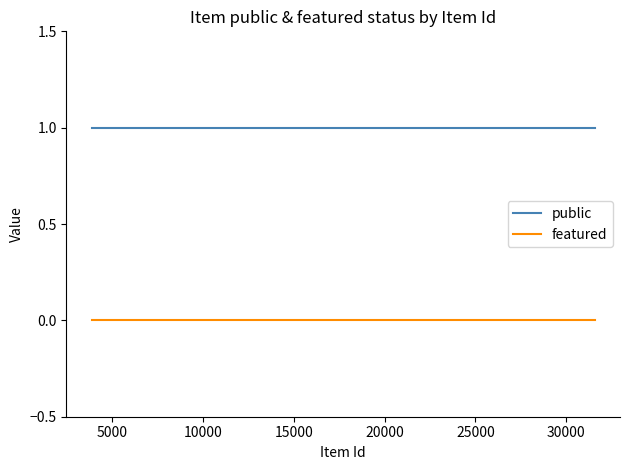

Which series has the widest spread of values?

public